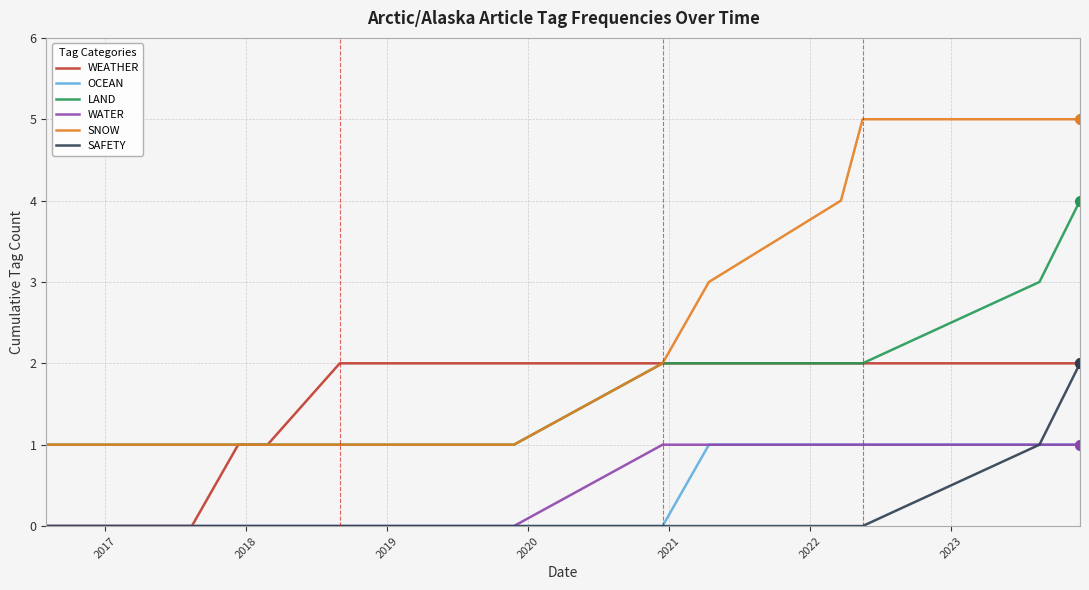

What is the maximum value shown in the chart?

5